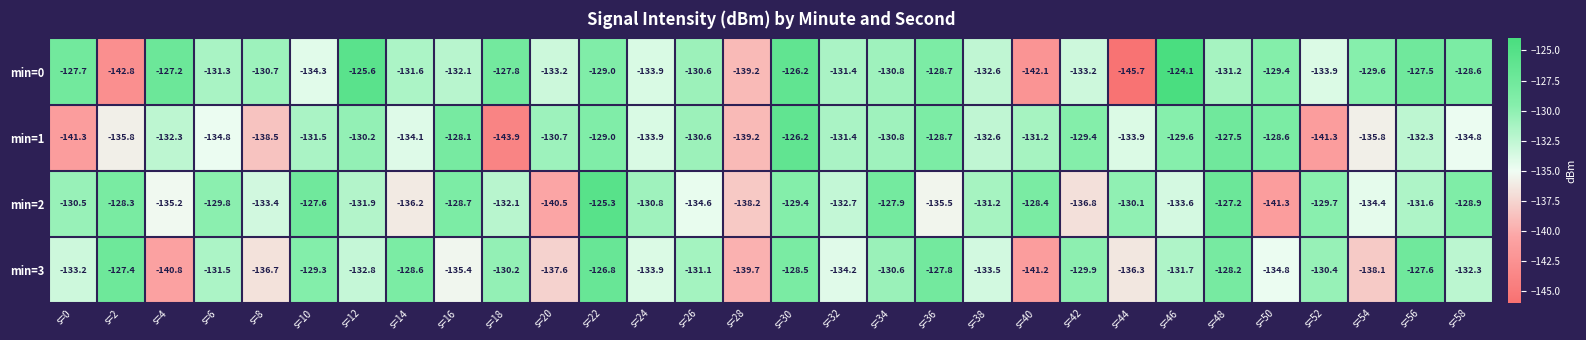

At which label does min=3 first exceed -131?

s=2